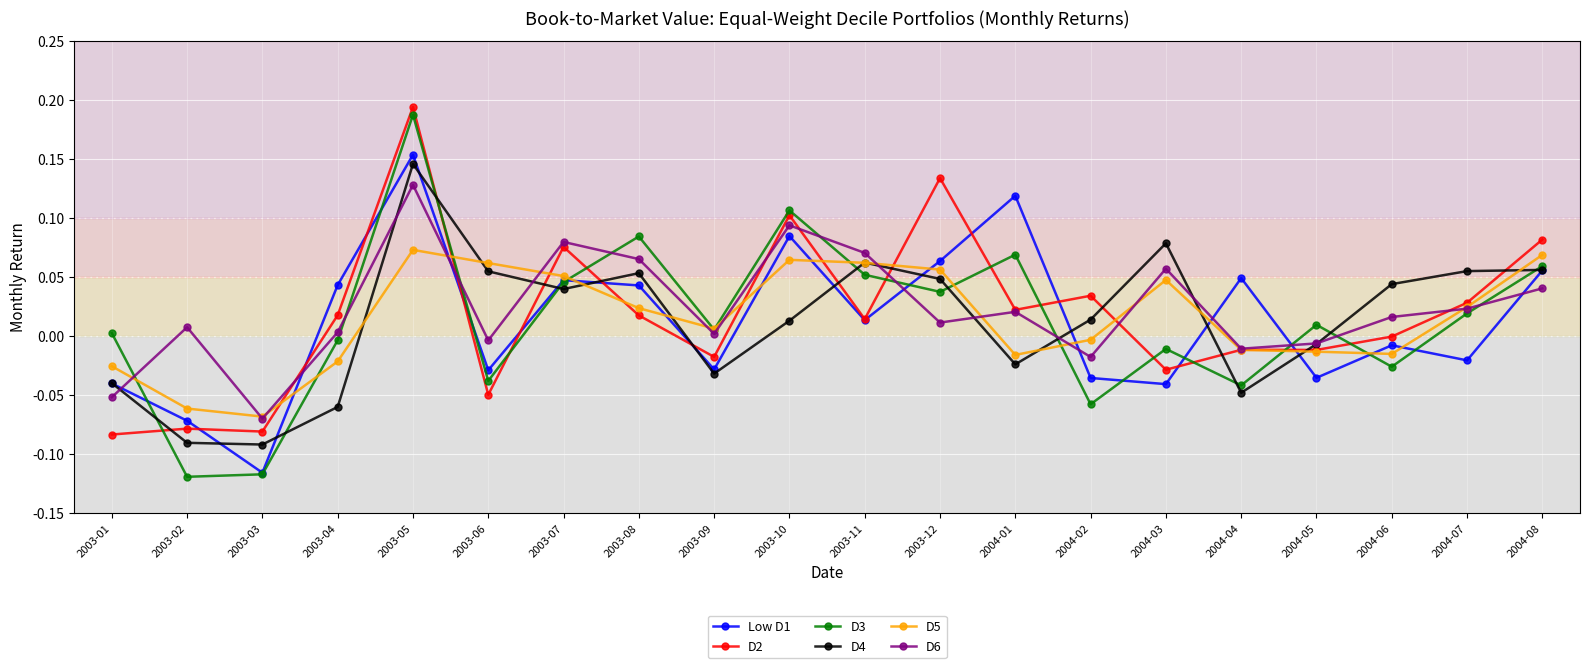

At which category is the sum across all series the highest?

2003-05